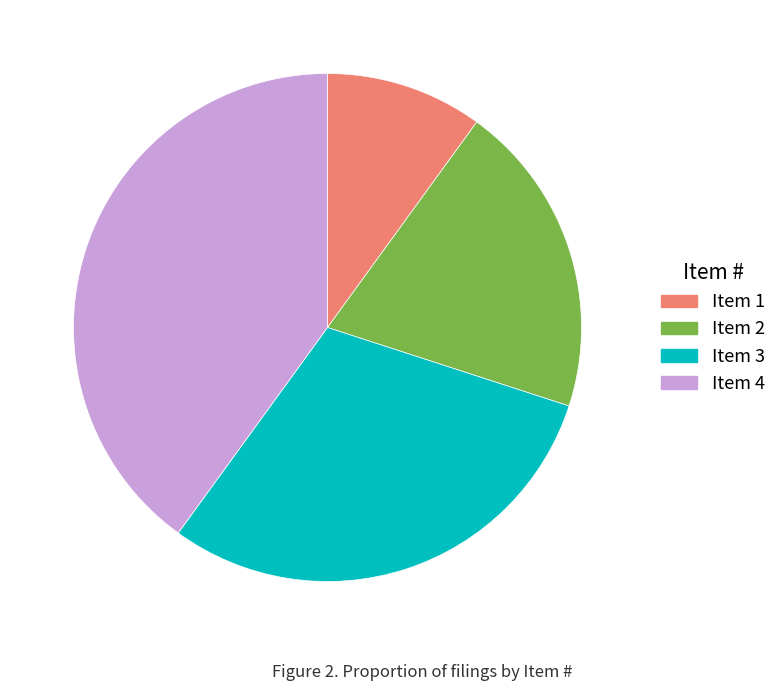

Is there any slice that represents more than half of the pie?

No